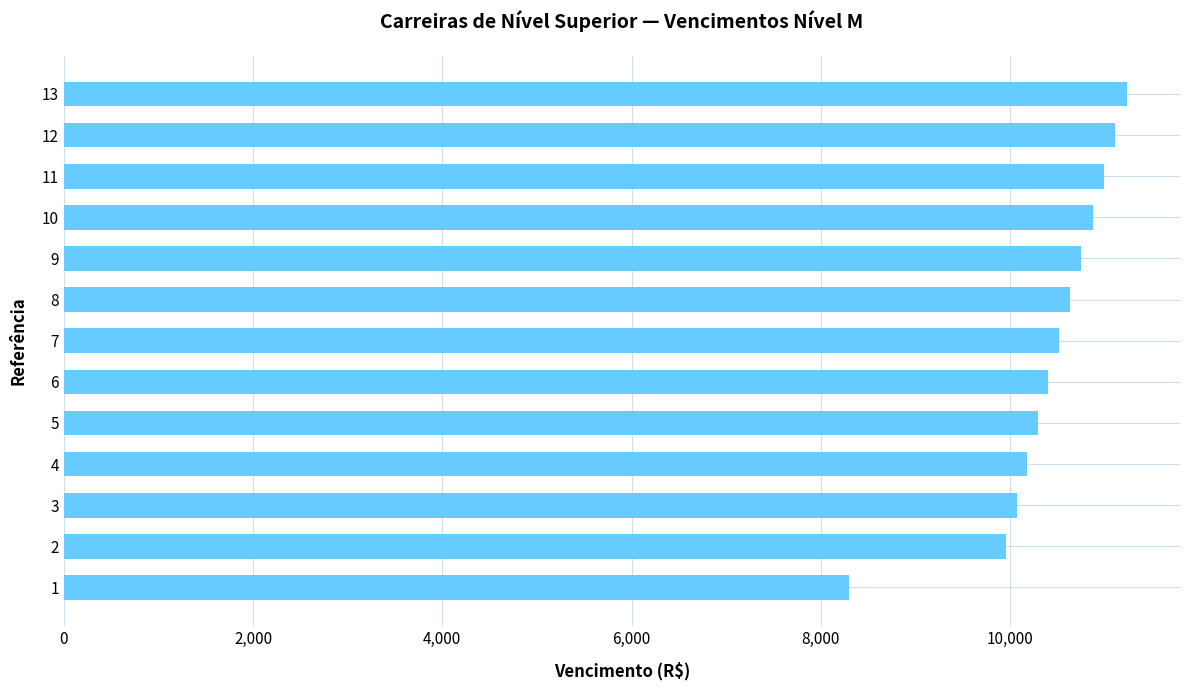

The value at 13 is 6795.3. True or false?

False